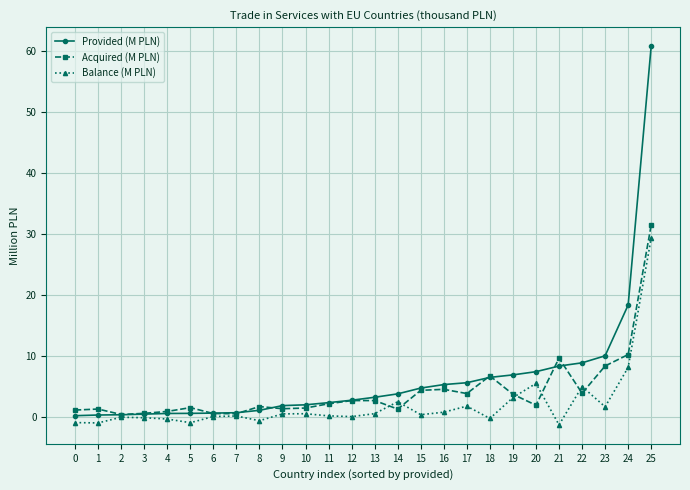

Rank the series by their average value, from lowest to highest.

Balance (M PLN), Acquired (M PLN), Provided (M PLN)